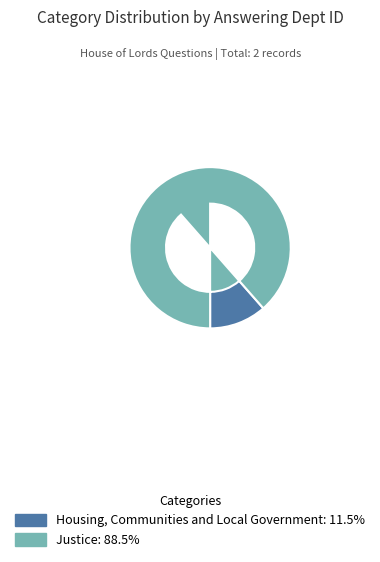

Does any single category account for the majority?

Yes